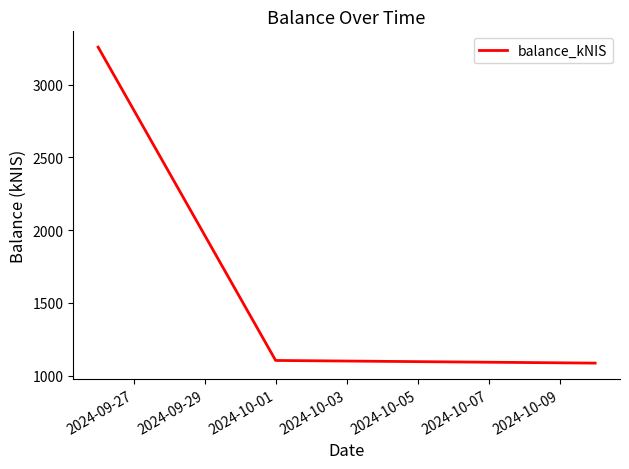

How many distinct data groups are displayed?

1